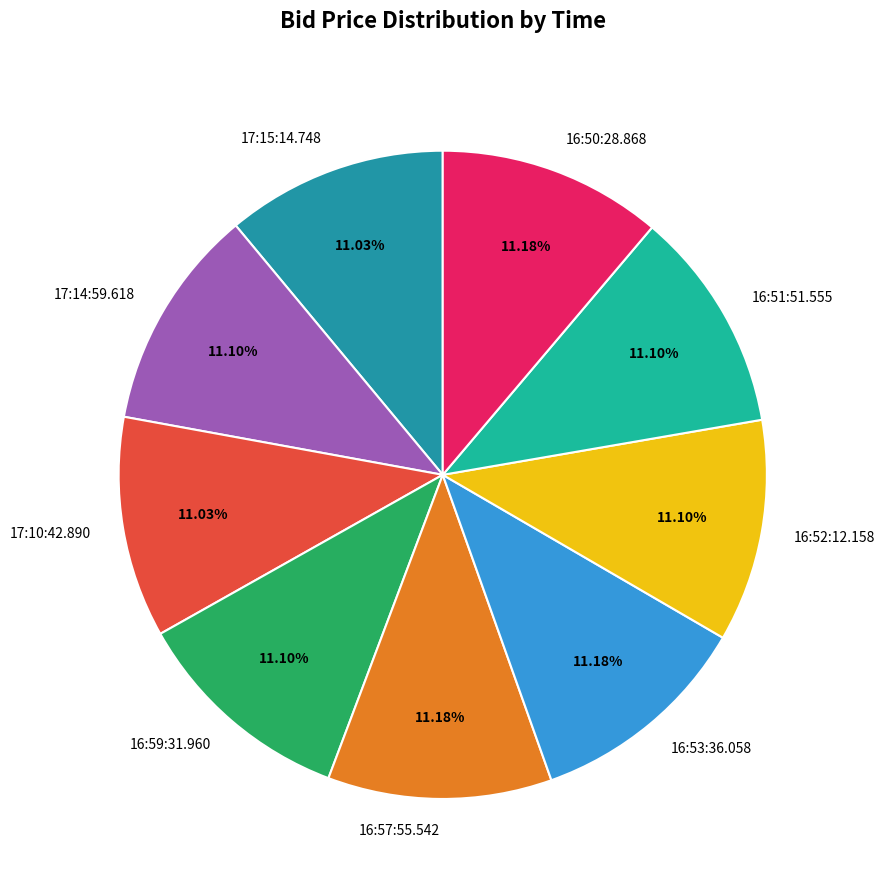

Count the number of slices in the pie.

9